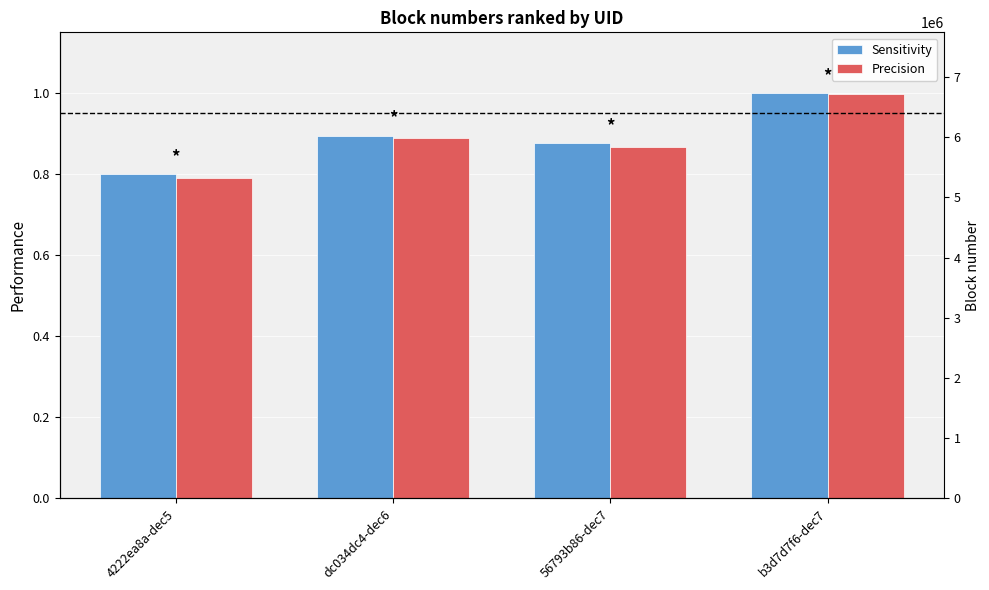

Which label corresponds to the largest value in the chart?

b3d7d7f6-dec7